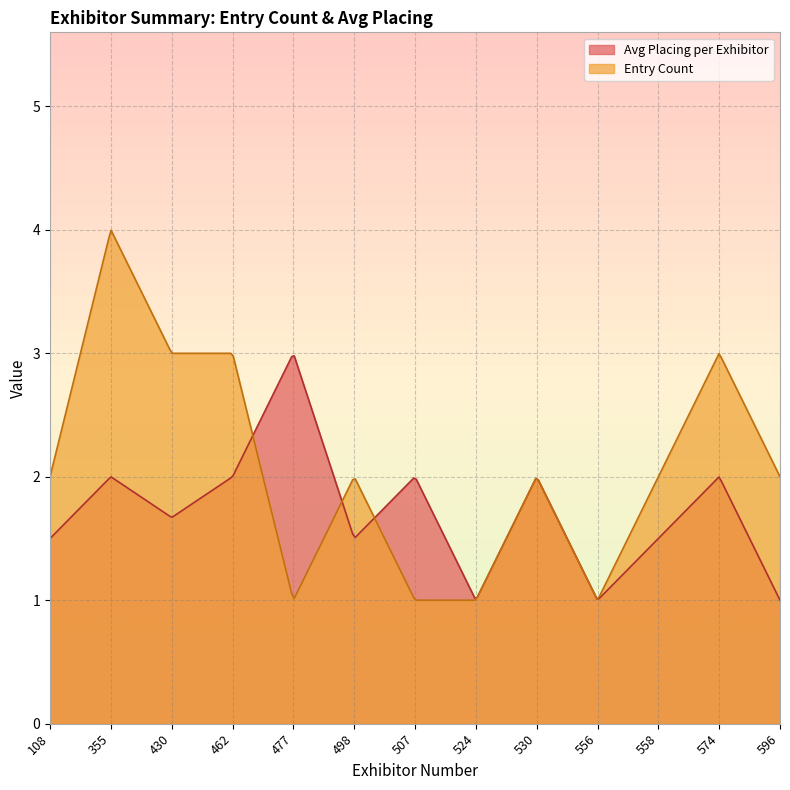

What is the value of the Entry Count point at the 8th from the left?

1.0